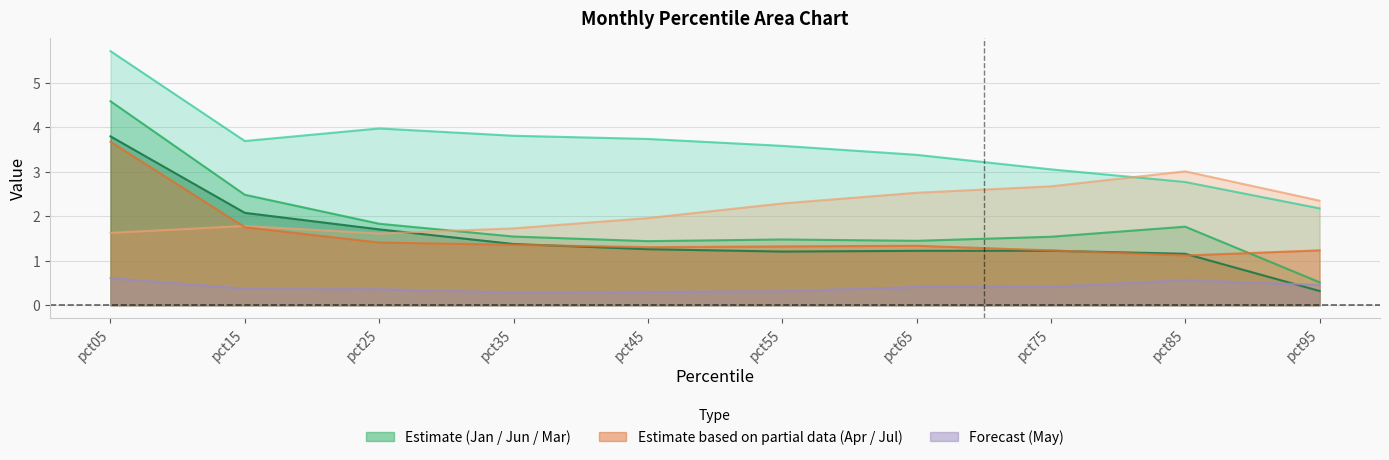

True or false: Mar and Jun intersect in this chart.

False